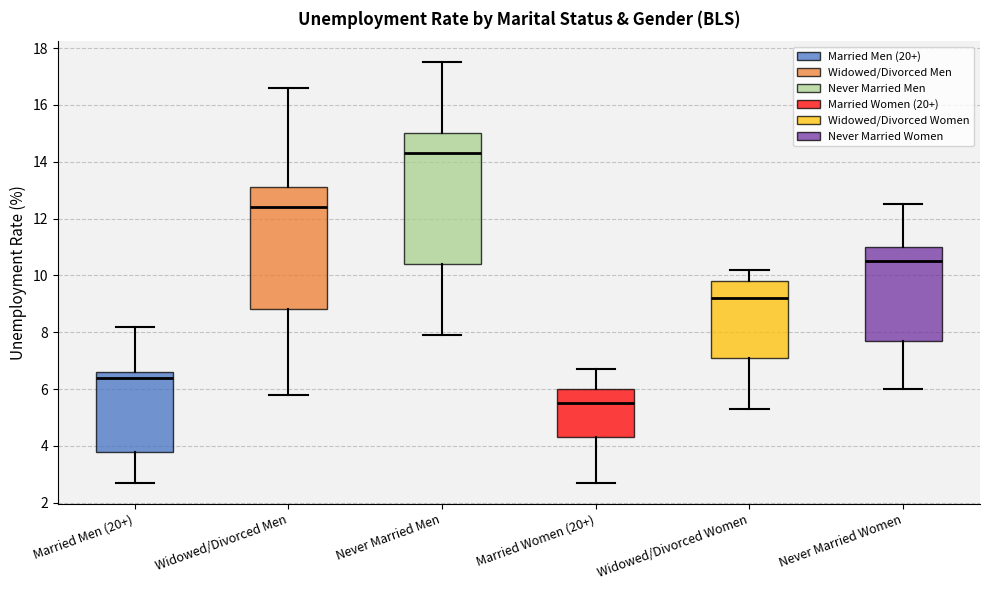

Reading left to right, read every box against the y-axis: the position of its median line, the range the box covers, and the ends of its whiskers. The values are not printed on the chart, so give them approximately, as read against the axis.

Married Men (20+): median 6.4, box 3.8 to 6.6, whiskers 2.8 to 8.2
Widowed/Divorced Men: median 12.4, box 8.8 to 13.2, whiskers 5.8 to 16.6
Never Married Men: median 14.4, box 10.4 to 15.0, whiskers 8.0 to 17.6
Married Women (20+): median 5.6, box 4.4 to 6.0, whiskers 2.8 to 6.8
Widowed/Divorced Women: median 9.2, box 7.2 to 9.8, whiskers 5.4 to 10.2
Never Married Women: median 10.6, box 7.8 to 11.0, whiskers 6.0 to 12.6